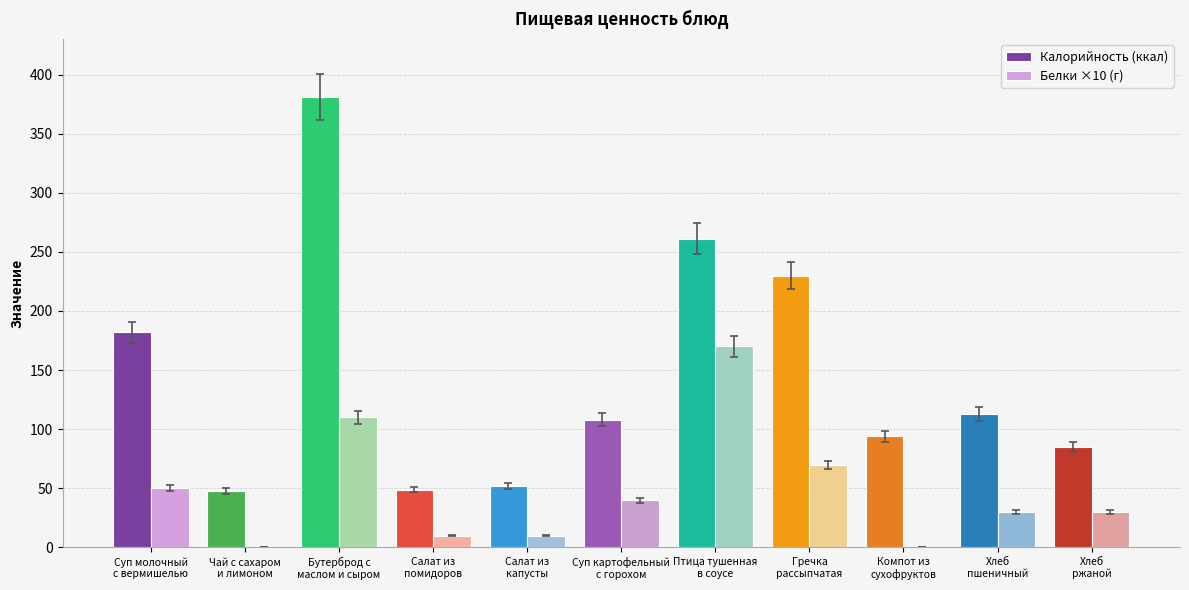

What is the maximum value shown in the chart?

381